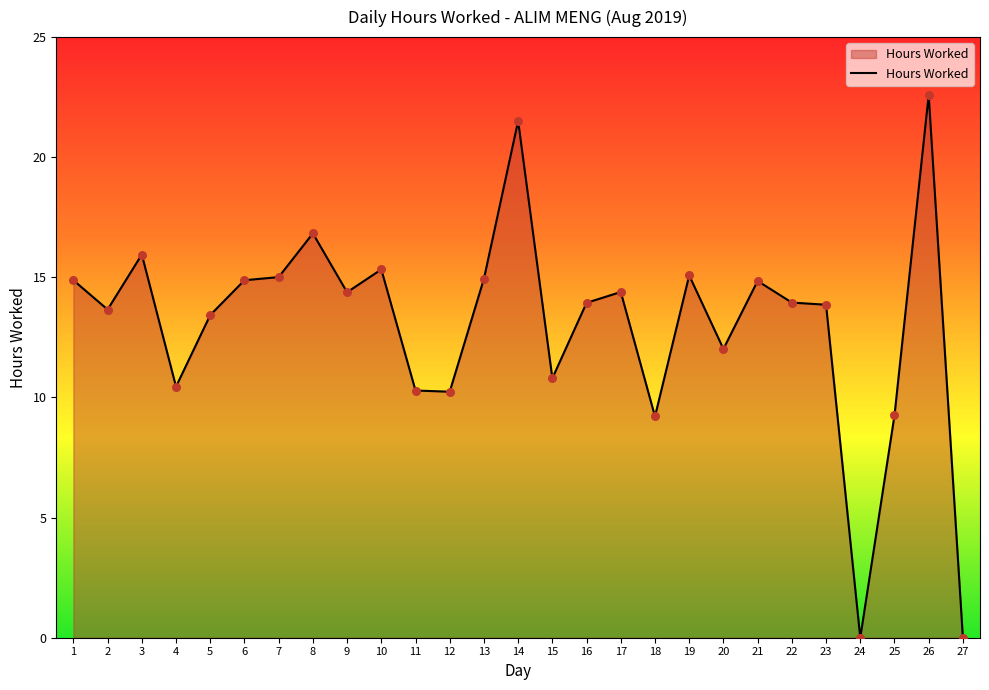

Approximately how many times larger is the value at 14 compared to 8?

1.3